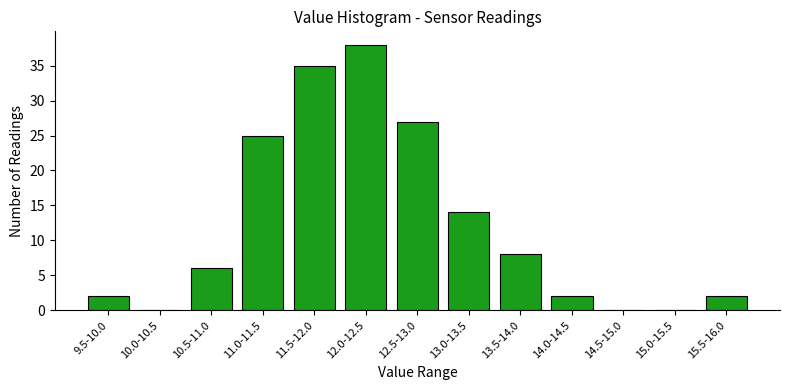

Reading left to right, list all the values displayed in this chart.

9.5-10.0=2	10.0-10.5=0	10.5-11.0=6	11.0-11.5=25	11.5-12.0=35	12.0-12.5=38	12.5-13.0=27	13.0-13.5=14	13.5-14.0=8	14.0-14.5=2	14.5-15.0=0	15.0-15.5=0	15.5-16.0=2